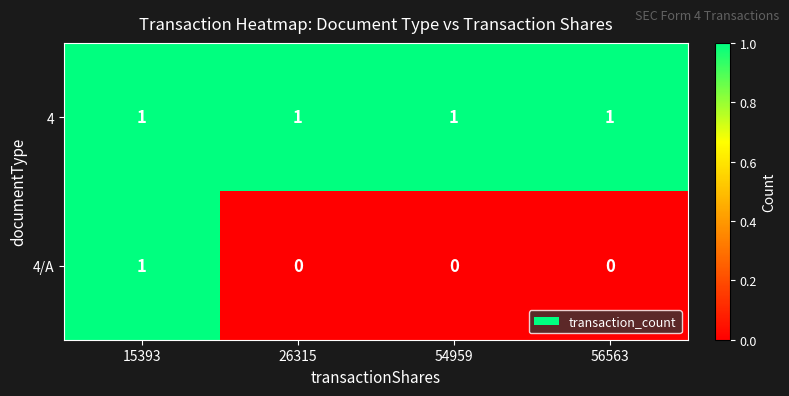

At which category is the sum across all series the highest?

15393